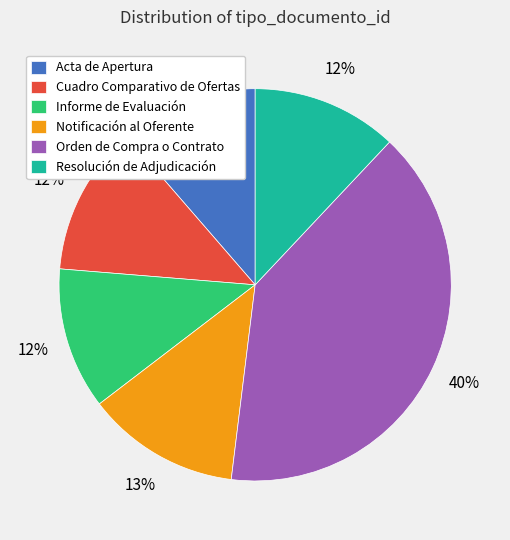

To the nearest percent, what is the combined percentage of Informe de Evaluación and Resolución de Adjudicación?

24%